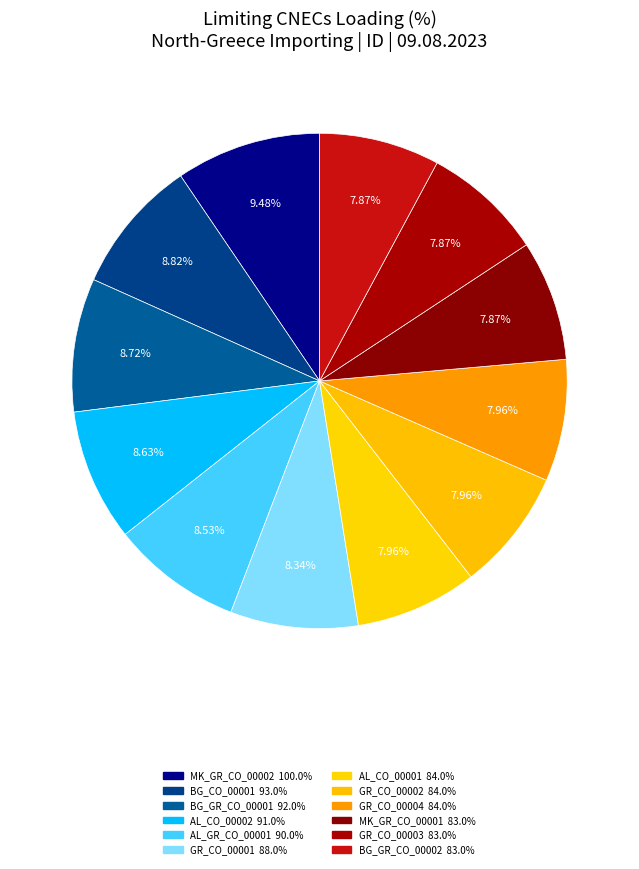

Does any single category account for the majority?

No